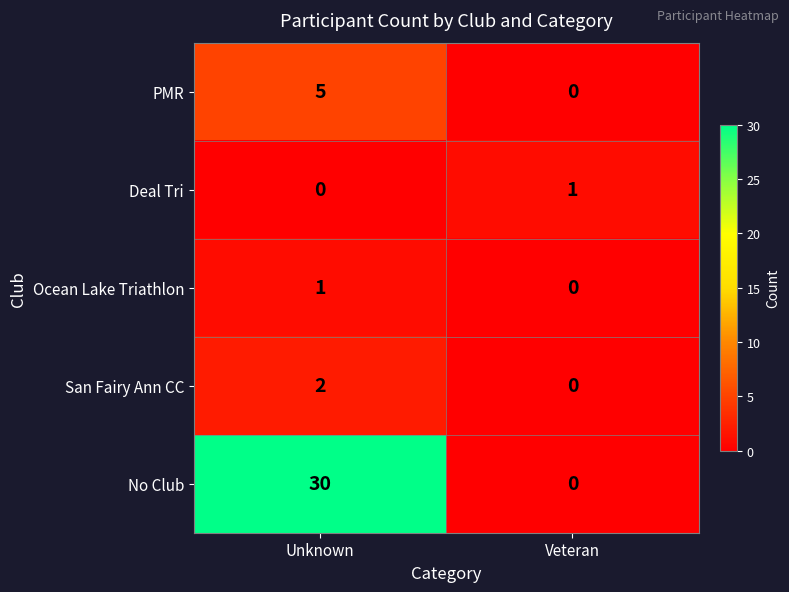

At which category is the sum across all series the highest?

Unknown